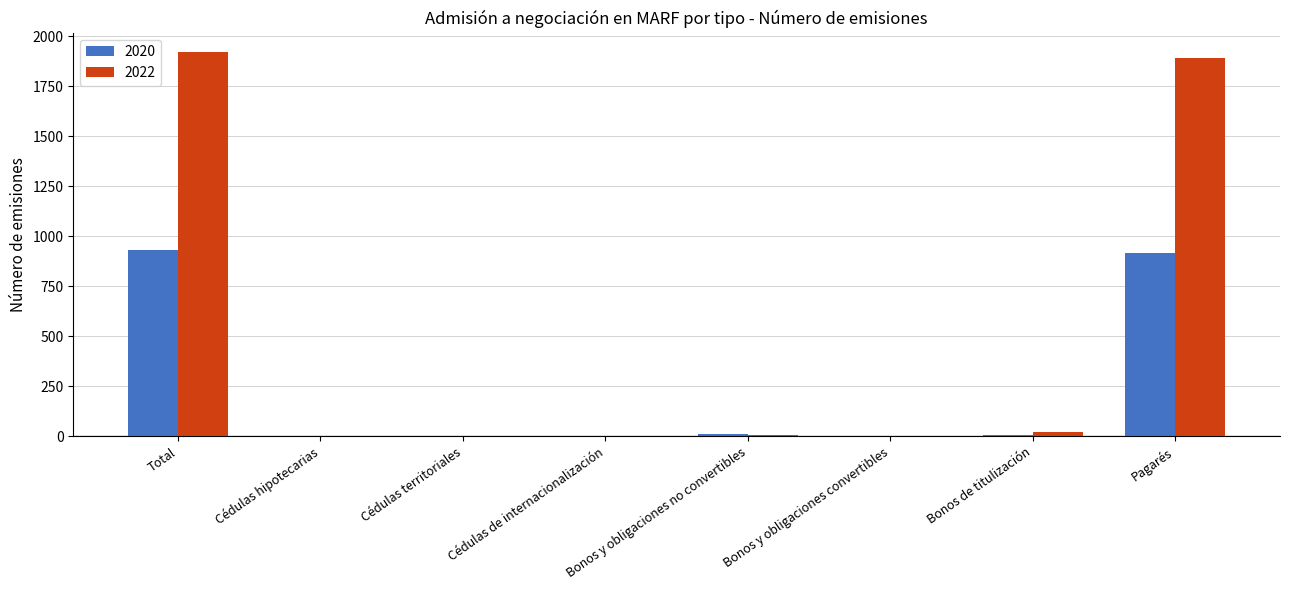

What is the highest value of the 2020 series?

931